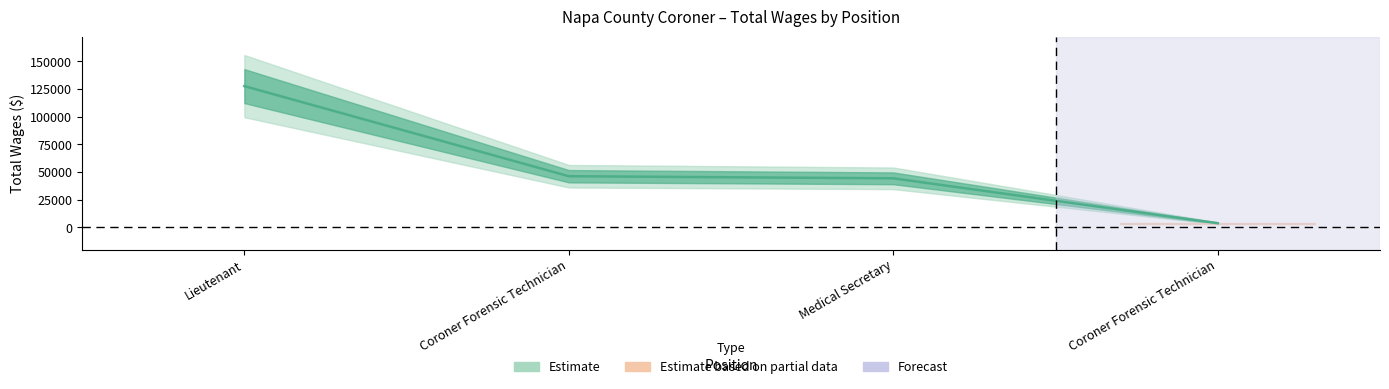

What is the maximum value shown in the chart?

127727